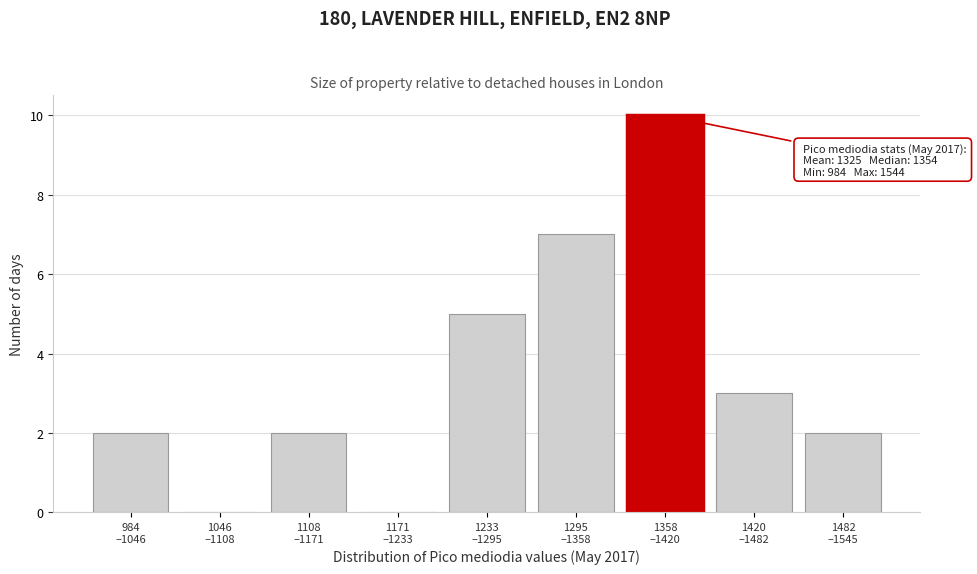

What is the maximum value shown in the chart?

10